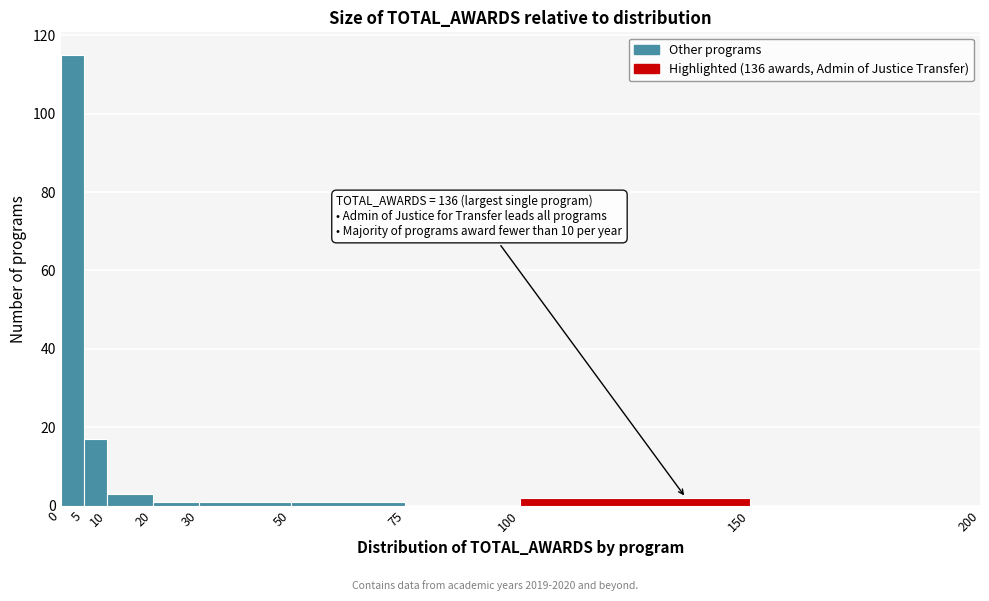

Over which range of the x-axis is the bar tallest?

0 to 5